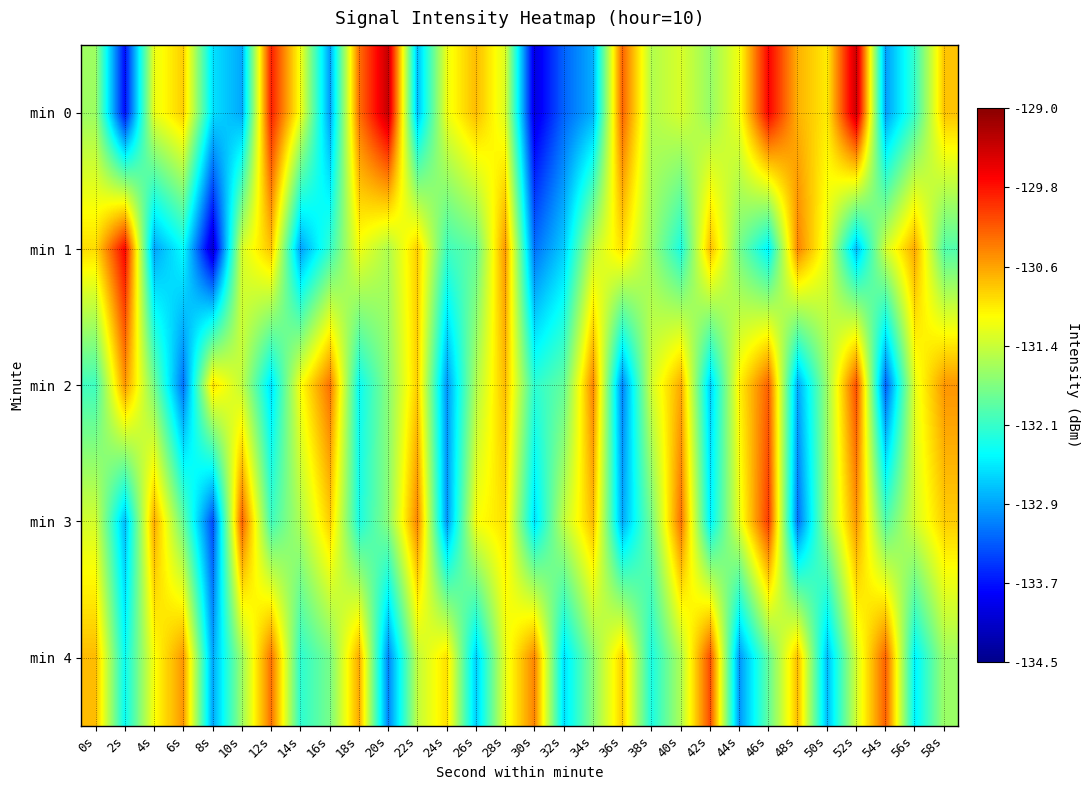

Reading right to left, extract all data points from this chart.

min 0: 58s=-130.7	56s=-132.1	54s=-133.0	52s=-129.4	50s=-131.0	48s=-130.7	46s=-129.7	44s=-131.1	42s=-131.6	40s=-131.3	38s=-131.5	36s=-130.2	34s=-132.9	32s=-133.3	30s=-134.0	28s=-131.3	26s=-130.7	24s=-131.2	22s=-132.8	20s=-129.4	18s=-130.3	16s=-133.0	14s=-131.1	12s=-129.9	10s=-132.9	8s=-132.6	6s=-130.8	4s=-131.2	2s=-133.7	0s=-131.6
min 1: 58s=-132.0	56s=-130.6	54s=-131.3	52s=-132.8	50s=-131.2	48s=-130.4	46s=-132.5	44s=-131.8	42s=-130.7	40s=-132.3	38s=-131.6	36s=-130.9	34s=-131.4	32s=-132.7	30s=-133.2	28s=-130.5	26s=-131.9	24s=-132.1	22s=-130.8	20s=-131.5	18s=-131.1	16s=-132.2	14s=-132.9	12s=-130.7	10s=-131.3	8s=-134.1	6s=-132.4	4s=-132.9	2s=-129.7	0s=-130.9
min 2: 58s=-130.5	56s=-131.2	54s=-133.3	52s=-130.1	50s=-131.6	48s=-132.9	46s=-130.2	44s=-131.0	42s=-132.7	40s=-130.6	38s=-131.3	36s=-133.1	34s=-130.4	32s=-131.9	30s=-132.2	28s=-130.7	26s=-131.5	24s=-133.0	22s=-130.8	20s=-131.7	18s=-132.4	16s=-130.3	14s=-131.1	12s=-132.6	10s=-131.4	8s=-130.9	6s=-133.2	4s=-131.8	2s=-130.5	0s=-132.1
min 3: 58s=-130.8	56s=-131.3	54s=-132.0	52s=-130.5	50s=-131.6	48s=-133.2	46s=-130.0	44s=-131.2	42s=-132.5	40s=-130.3	38s=-131.8	36s=-132.9	34s=-130.7	32s=-131.4	30s=-132.6	28s=-130.9	26s=-131.1	24s=-133.0	22s=-130.4	20s=-131.7	18s=-132.3	16s=-130.8	14s=-131.5	12s=-132.1	10s=-130.2	8s=-133.4	6s=-131.9	4s=-130.6	2s=-132.8	0s=-131.3
min 4: 58s=-131.6	56s=-132.5	54s=-130.2	52s=-131.3	50s=-132.8	48s=-130.7	46s=-131.9	44s=-133.0	42s=-130.1	40s=-131.5	38s=-132.3	36s=-130.8	34s=-131.7	32s=-132.6	30s=-130.4	28s=-131.2	26s=-132.7	24s=-130.9	22s=-131.4	20s=-133.1	18s=-130.6	16s=-131.8	14s=-132.2	12s=-130.3	10s=-131.6	8s=-132.9	6s=-130.5	4s=-131.1	2s=-132.4	0s=-130.7